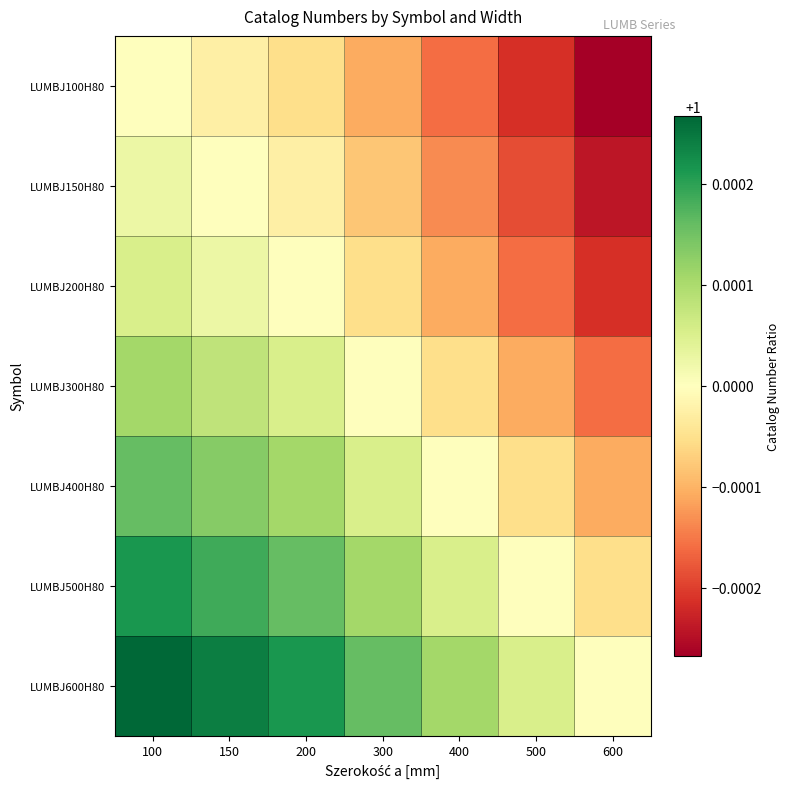

How many categories are shown in the chart?

7